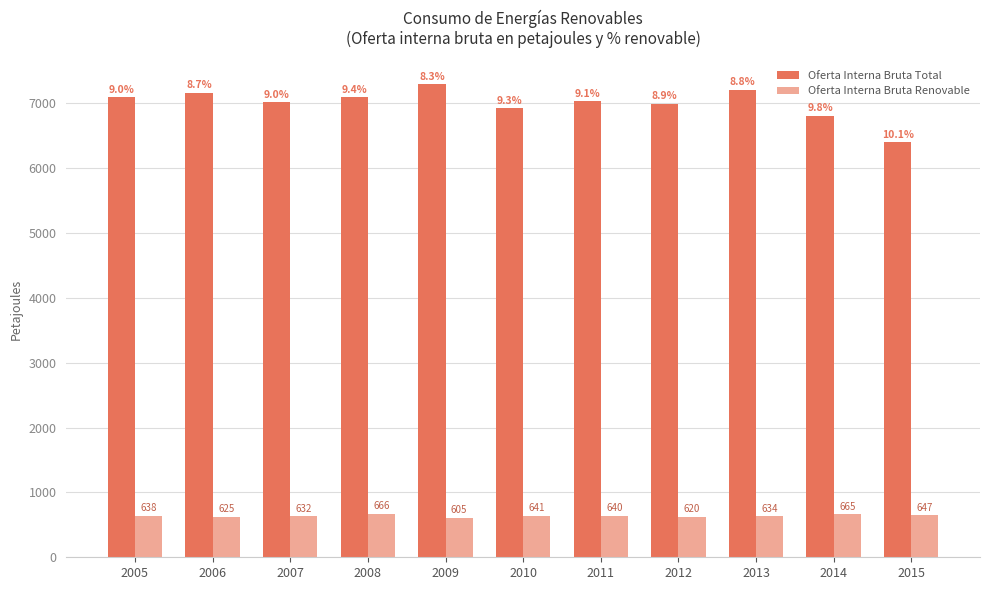

What is the value of the Oferta Interna Bruta Renovable bar at the 1st from the left?

638.2